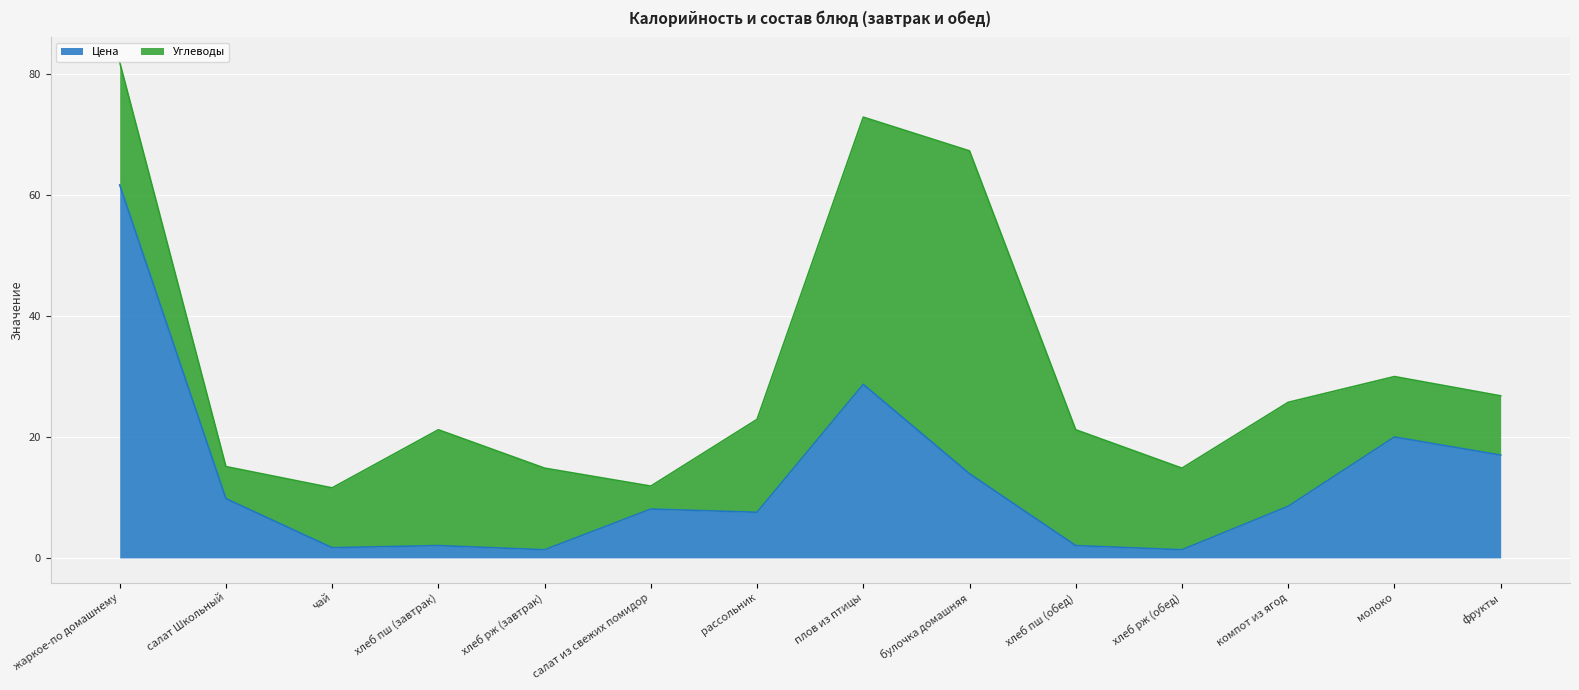

What is the value of the 5th point from the left?

1.4